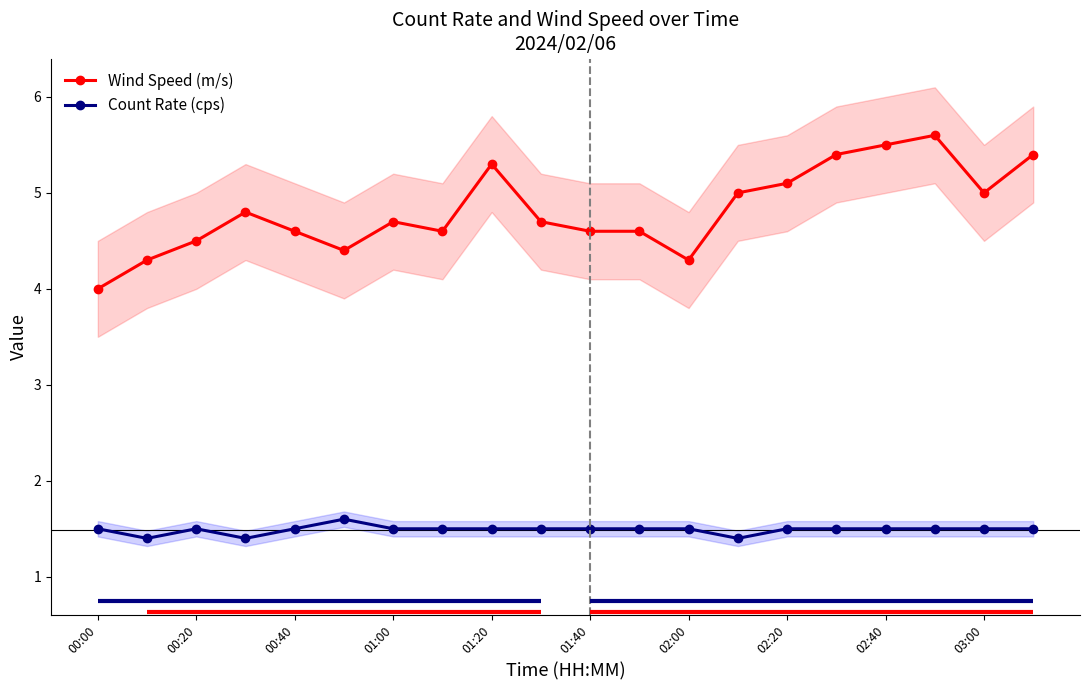

True or false: Count Rate (cps) and Wind Speed (m/s) cross at least once.

False